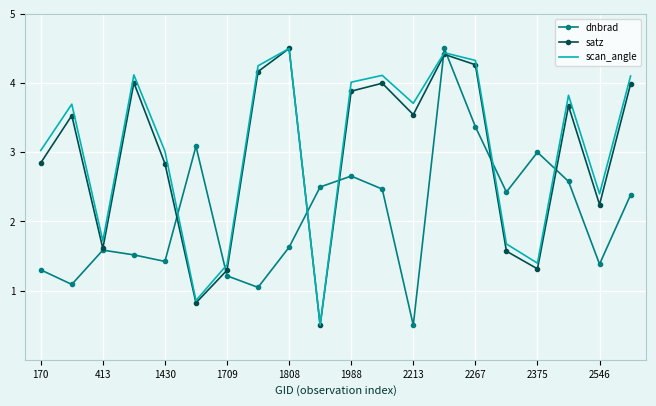

What is the highest value of the scan_angle series?

4.5